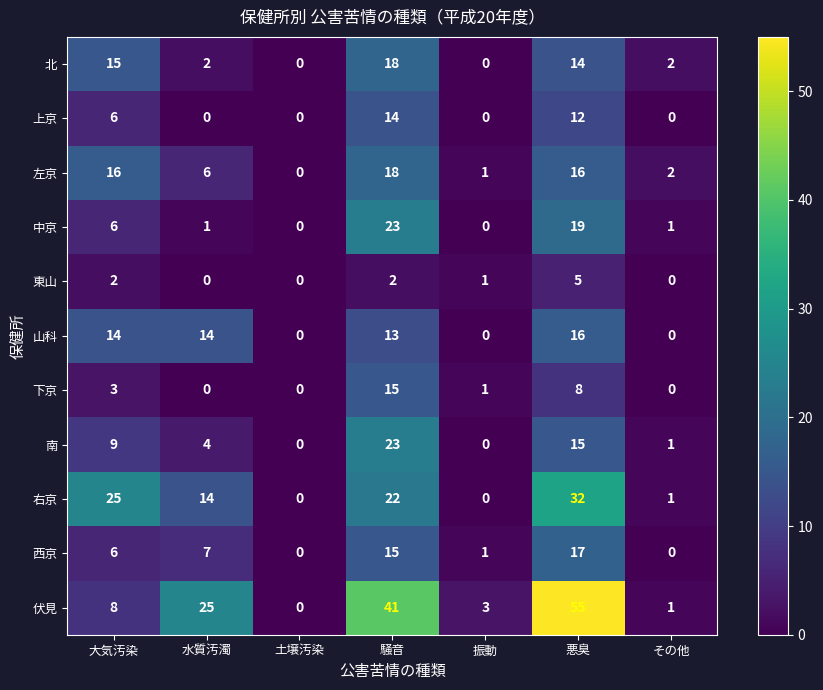

Is it true that 下京 equals 0 at その他?

True